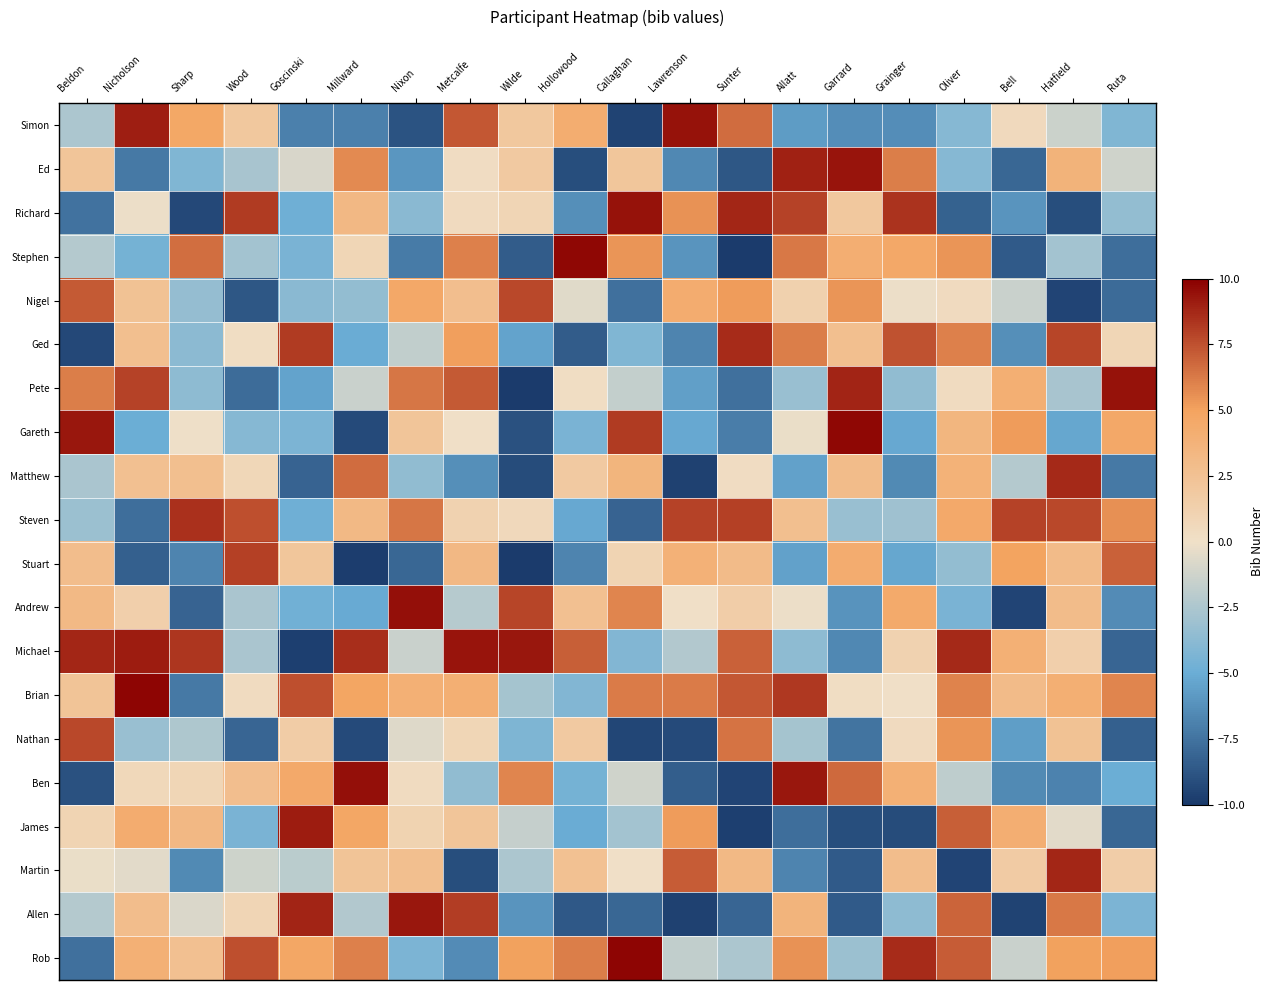

What is the minimum value shown in the chart?

-9.9